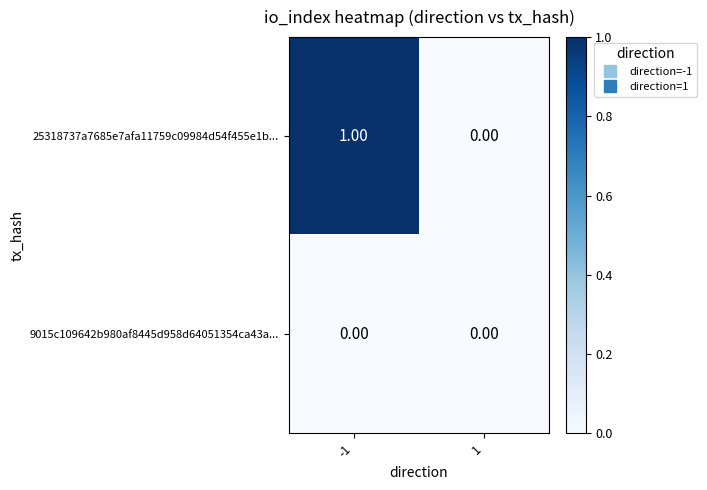

List the labels in order of 25318737a7685e7afa11759c09984d54f455e1b... value, largest first.

-1, 1